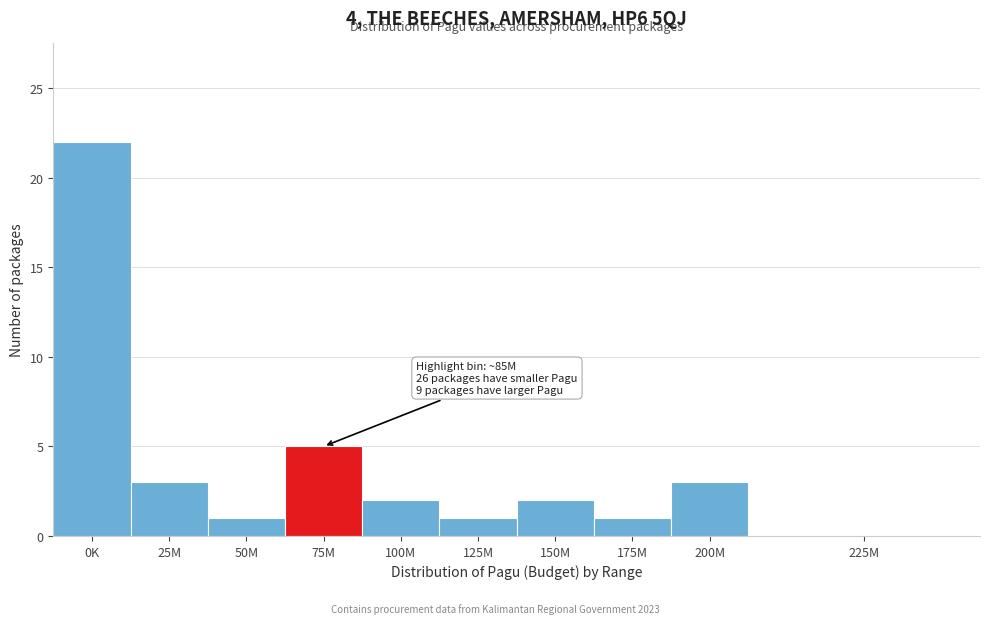

Reading left to right, list all the values displayed in this chart.

0K=22	25M=3	50M=1	75M=5	100M=2	125M=1	150M=2	175M=1	200M=3	225M=0